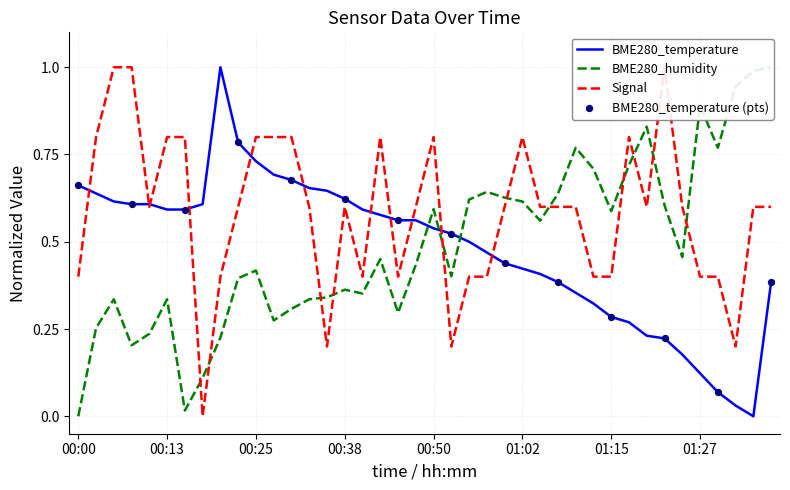

Which series reaches the minimum Y coordinate?

BME280_temperature